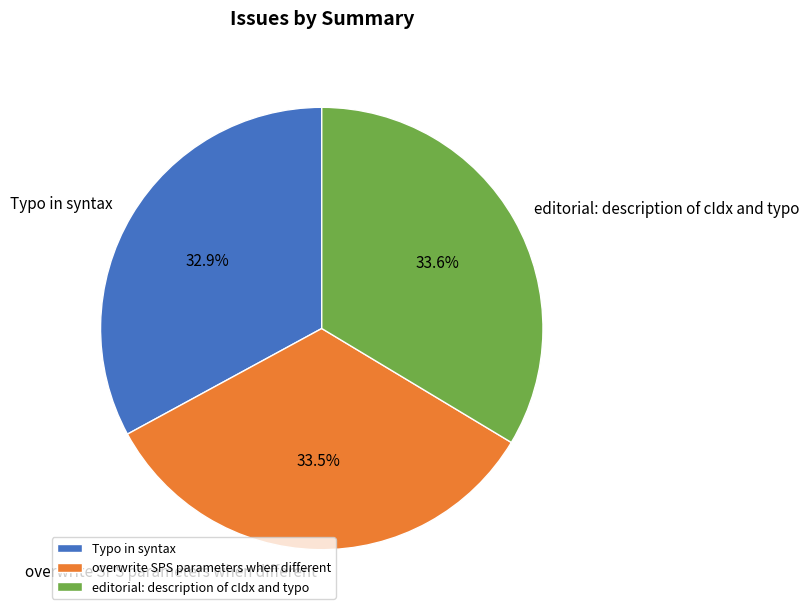

Between Typo in syntax and editorial: description of cIdx and typo, which is larger?

editorial: description of cIdx and typo